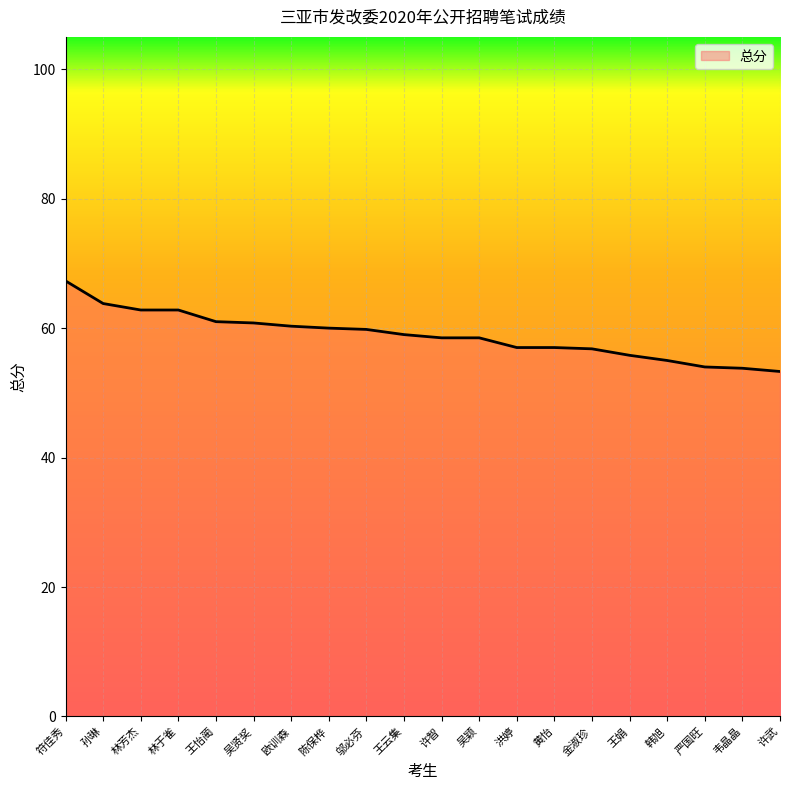

What position from the right is 金淑珍?

6